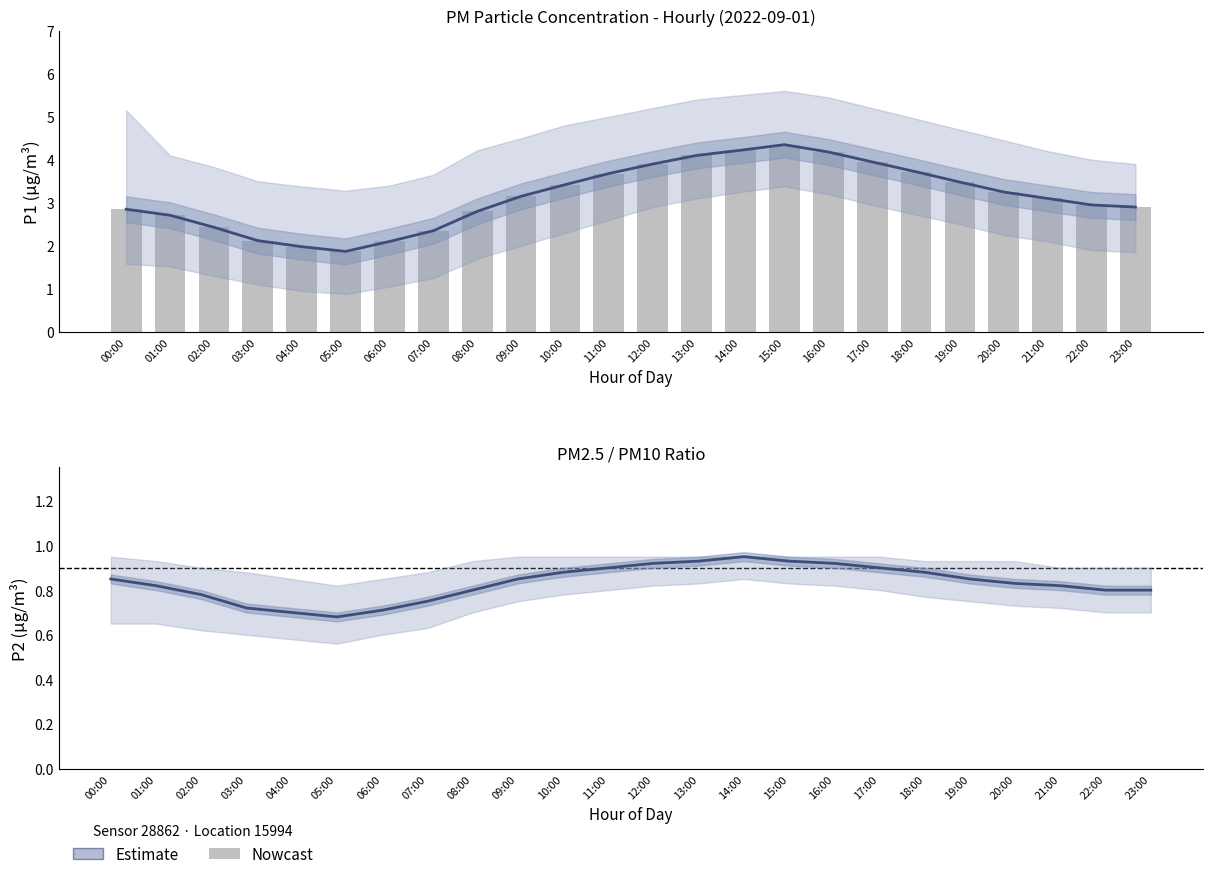

What is the value of the P1 Estimate bar at the 9th from the left?

2.8